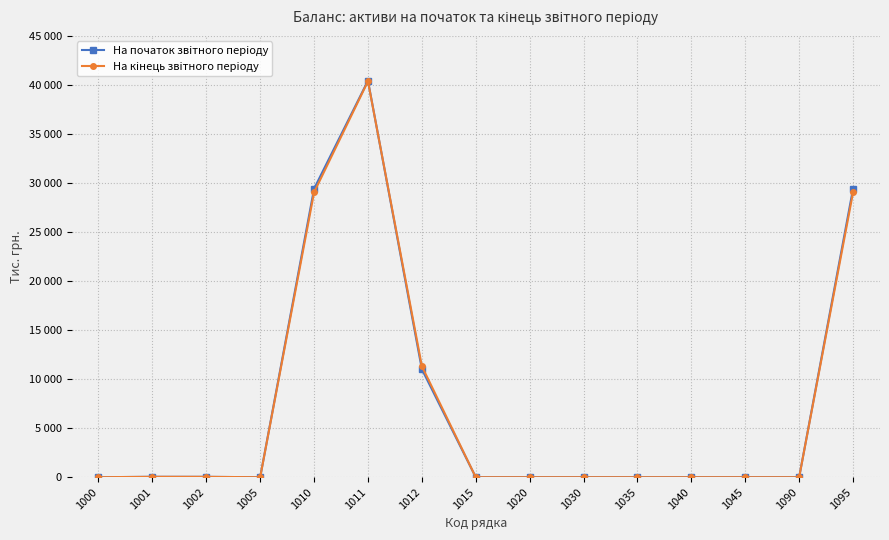

What is the value of the На початок звiтного перiоду point at the 2nd from the left?

43